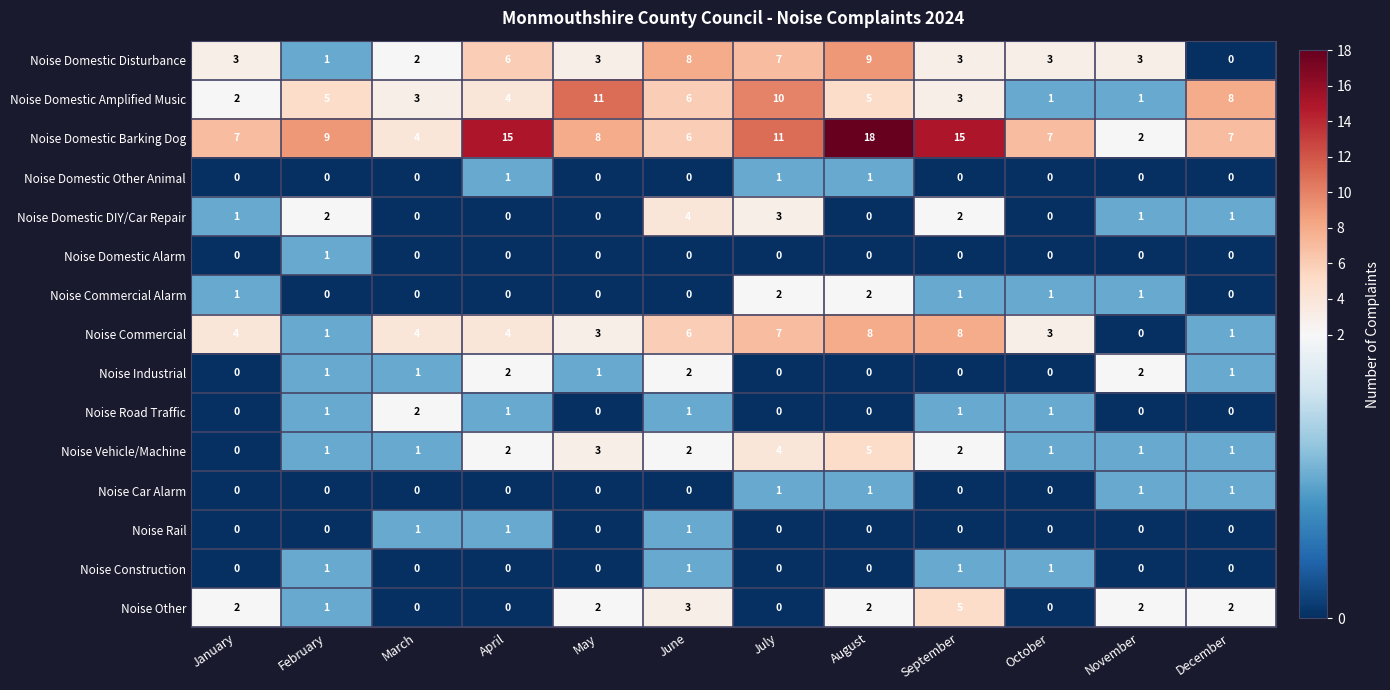

The Noise Domestic Barking Dog series shows 9 at September. True or false?

False